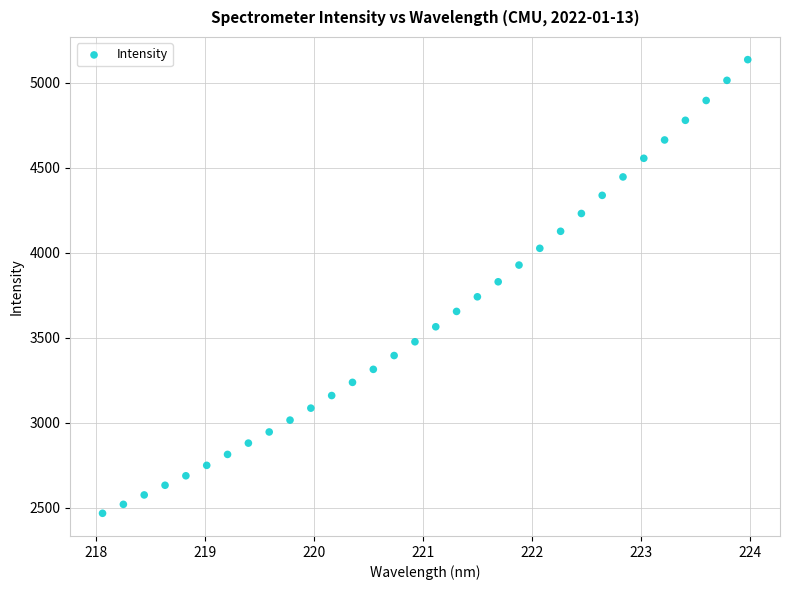

What is the range of X values (max minus min)?

5.9